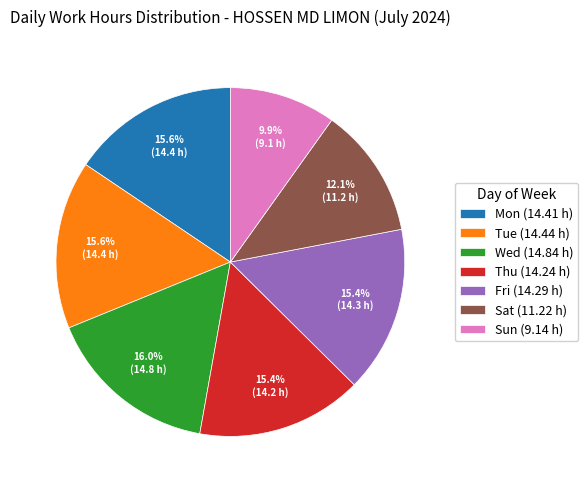

To the nearest percent, what percentage of the pie is Thu?

15%